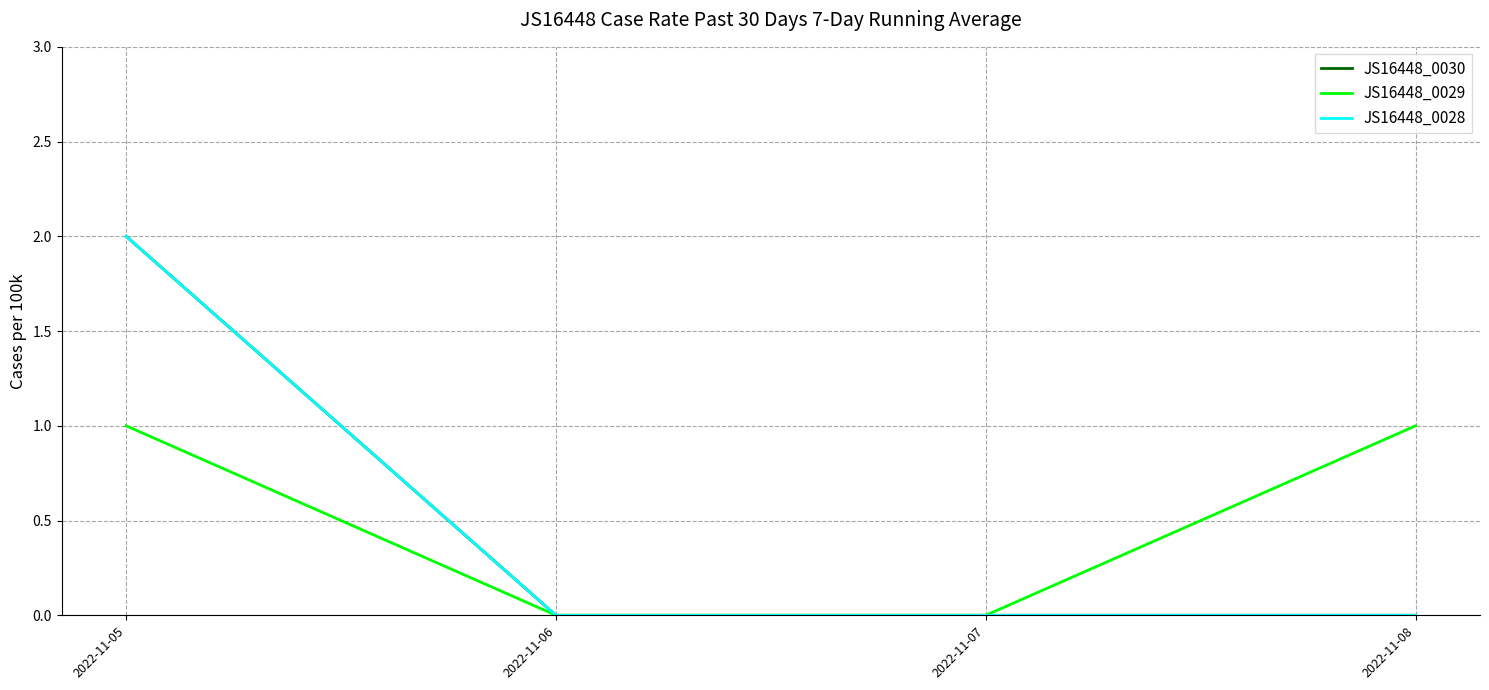

What is the maximum value shown in the chart?

2